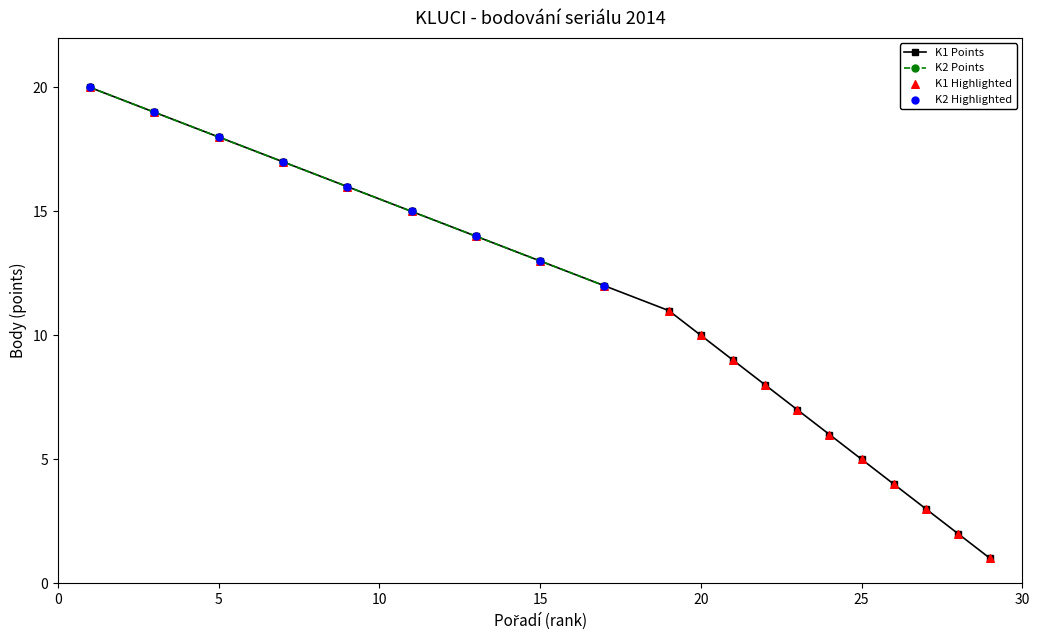

Approximately how many times larger is the value at 21 compared to 22?

1.1